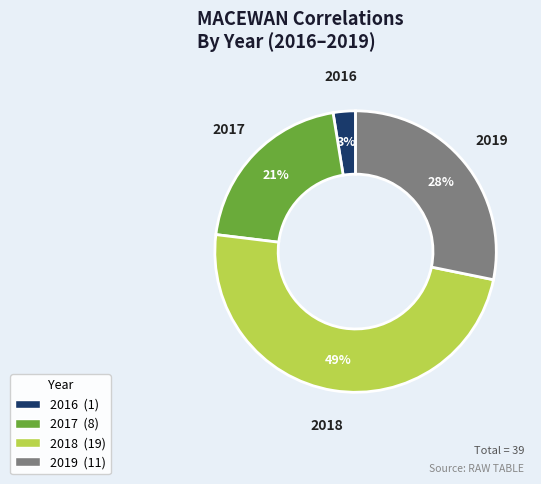

Is there a majority slice in this chart?

No